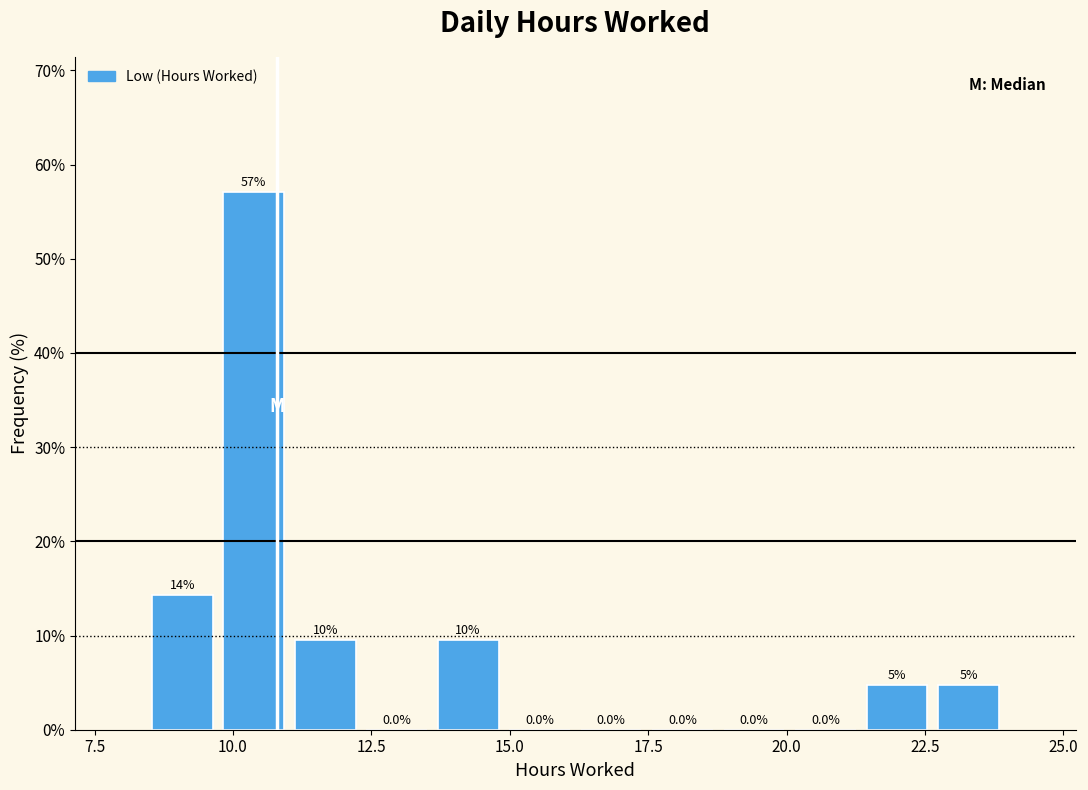

Read against the x-axis, roughly where is the centre of the tallest bar?

10.5